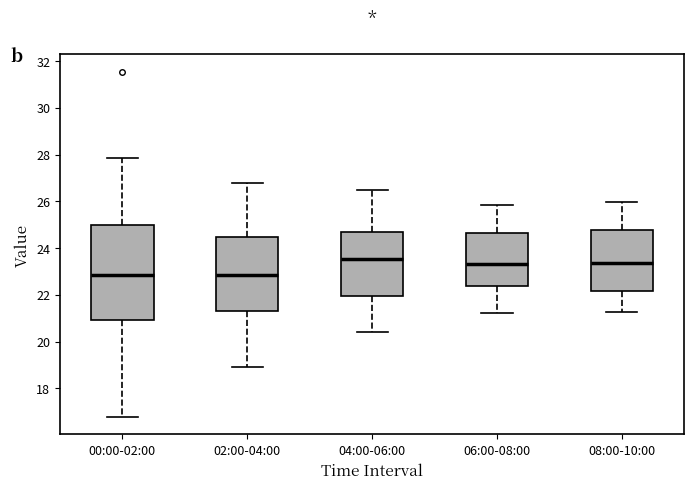

Reading left to right, read every box against the y-axis: the position of its median line, the range the box covers, and the ends of its whiskers. The values are not printed on the chart, so give them approximately, as read against the axis.

00:00-02:00: median 22.8, box 21.0 to 25.0, whiskers 16.8 to 27.8
02:00-04:00: median 22.8, box 21.4 to 24.4, whiskers 19.0 to 26.8
04:00-06:00: median 23.6, box 22.0 to 24.6, whiskers 20.4 to 26.6
06:00-08:00: median 23.4, box 22.4 to 24.6, whiskers 21.2 to 25.8
08:00-10:00: median 23.4, box 22.2 to 24.8, whiskers 21.2 to 26.0